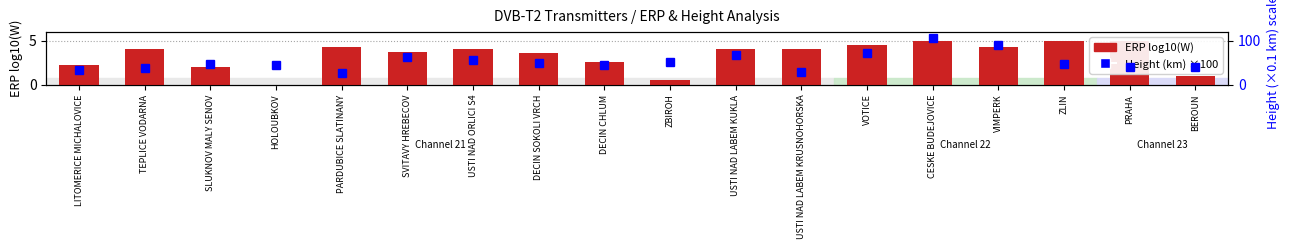

What position from the right is USTI NAD ORLICI S4?

12